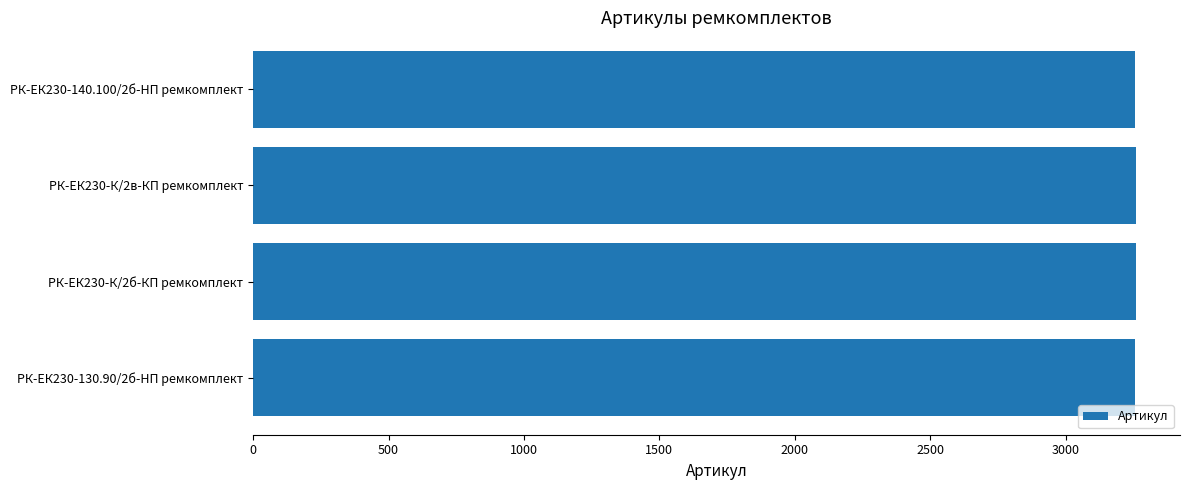

Approximately how many times larger is the value at РК-ЕК230-130.90/2б-HП ремкомплект compared to РК-ЕК230-К/2б-КП ремкомплект?

1.0